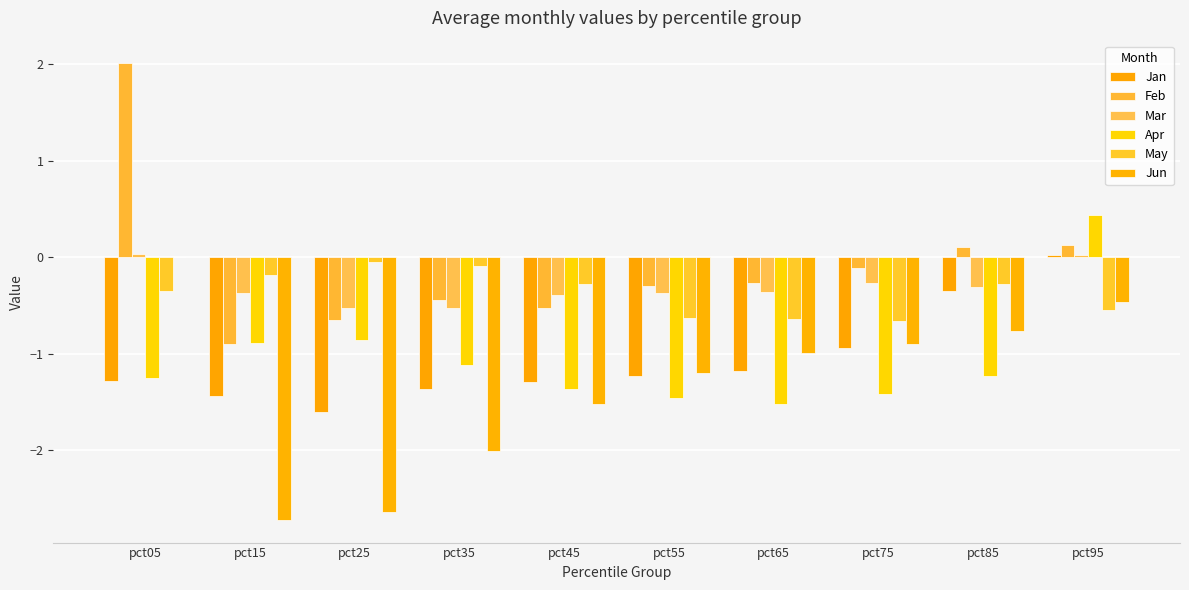

What is the highest value of the Feb series?

2.0